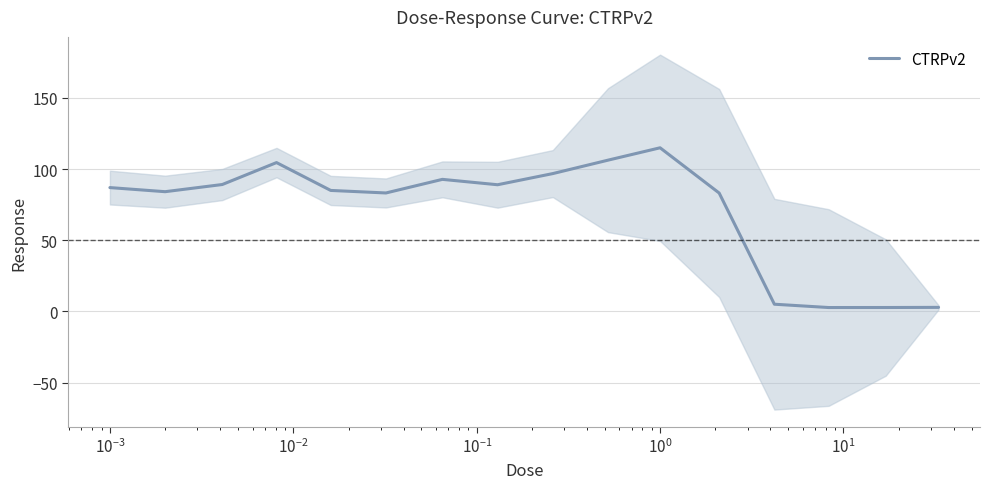

What is the minimum value shown in the chart?

2.7